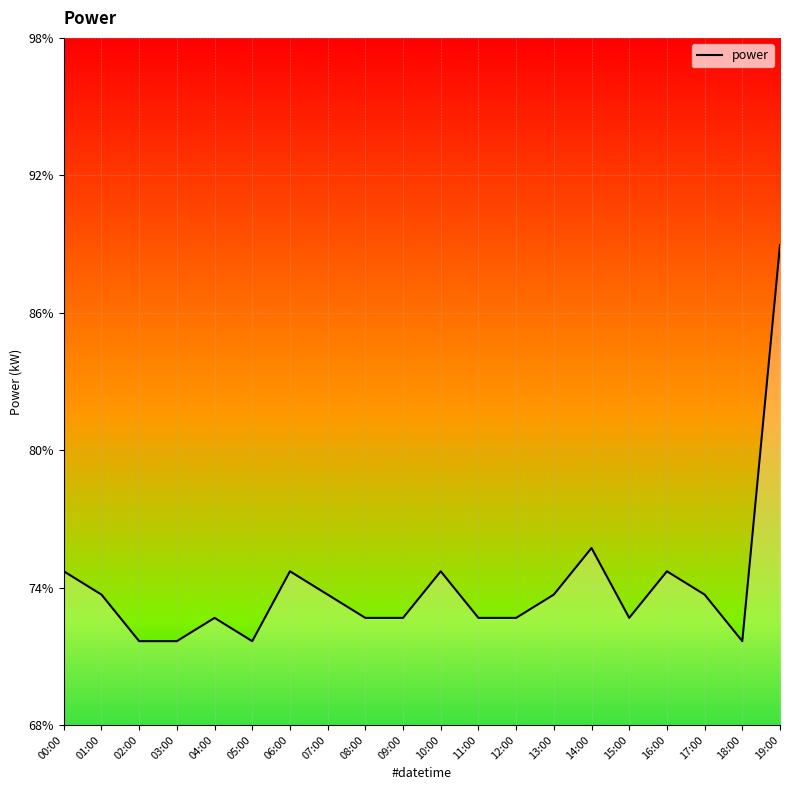

Rank the categories by value from lowest to highest.

02:00, 03:00, 05:00, 18:00, 04:00, 08:00, 09:00, 11:00, 12:00, 15:00, 01:00, 07:00, 13:00, 17:00, 00:00, 06:00, 10:00, 16:00, 14:00, 19:00